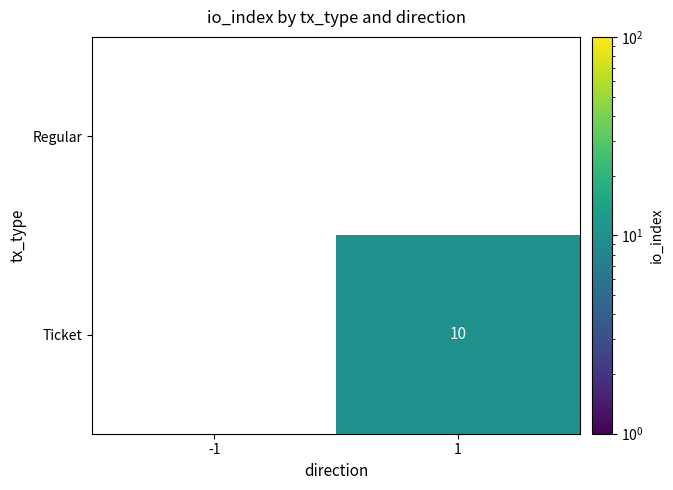

Reading right to left, list all the values displayed in this chart.

Regular: 1=0	-1=0
Ticket: 1=10	-1=0